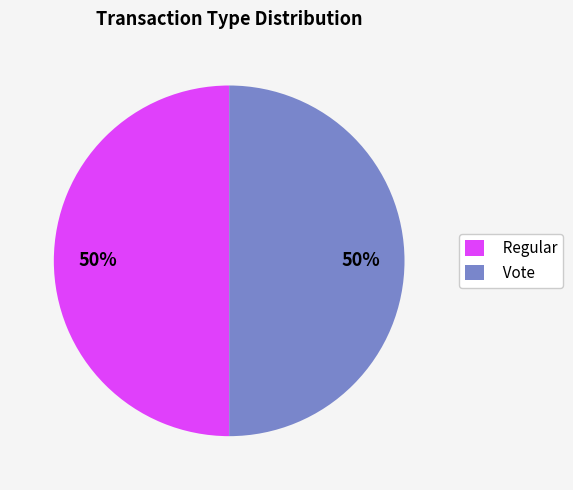

What percentage is the Regular slice, to the nearest percent?

50%